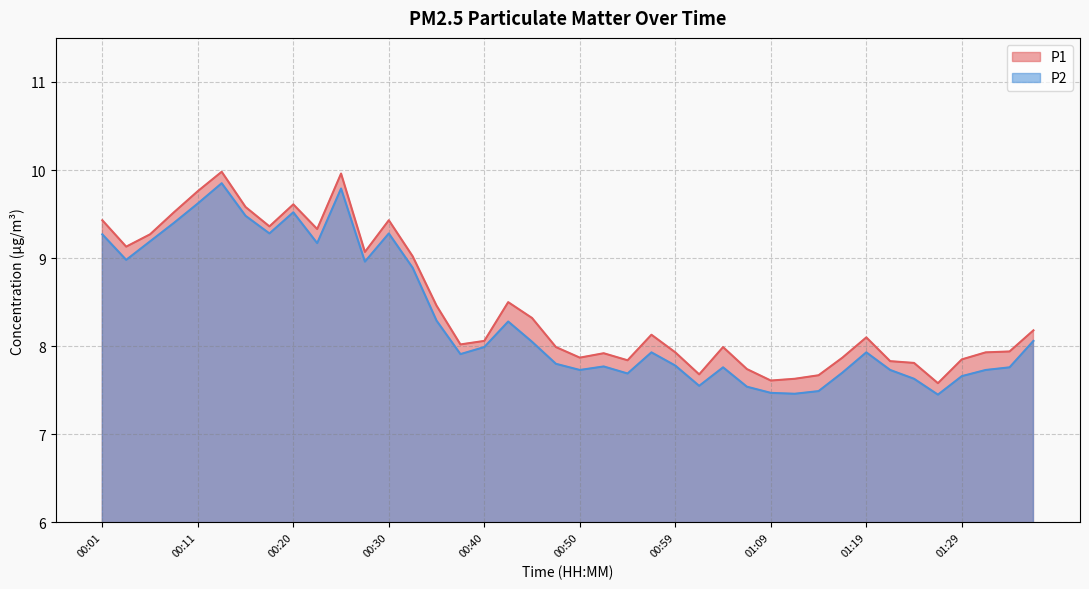

What is the lowest value of the P1 series?

7.6